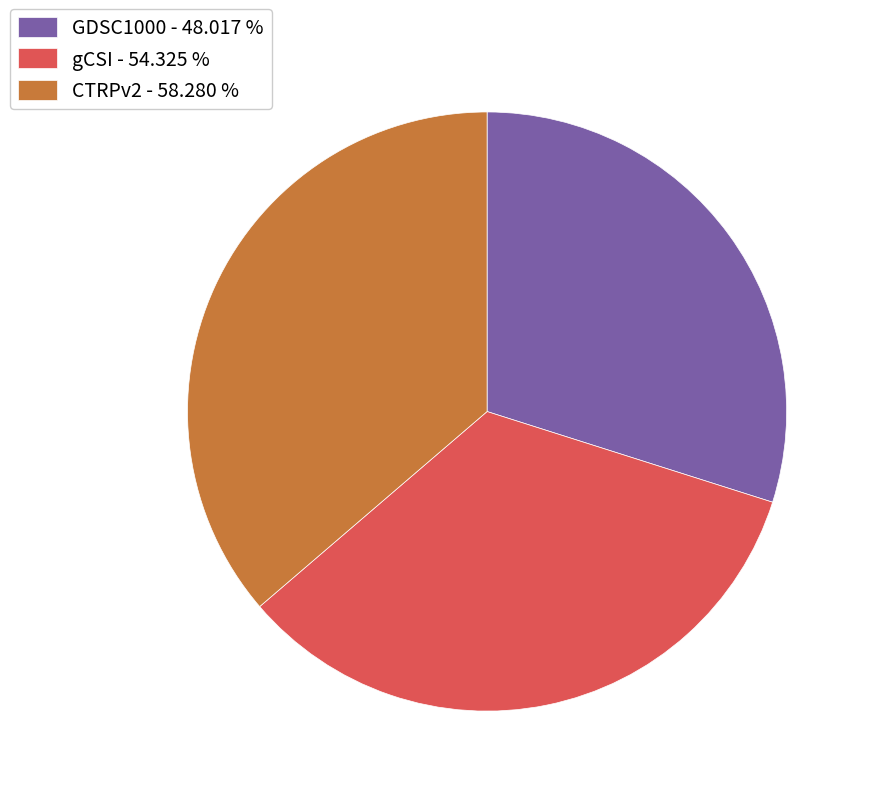

Does gCSI - 54.325 % account for over 50% of the chart?

No